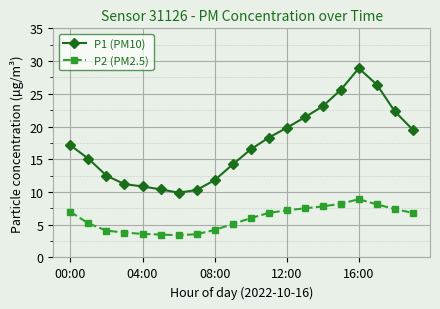

True or false: P1 (PM10) and P2 (PM2.5) cross at least once.

False